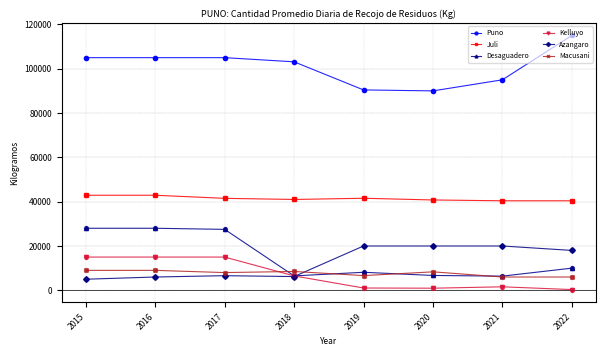

At how many categories does at least one series exceed 32001?

8